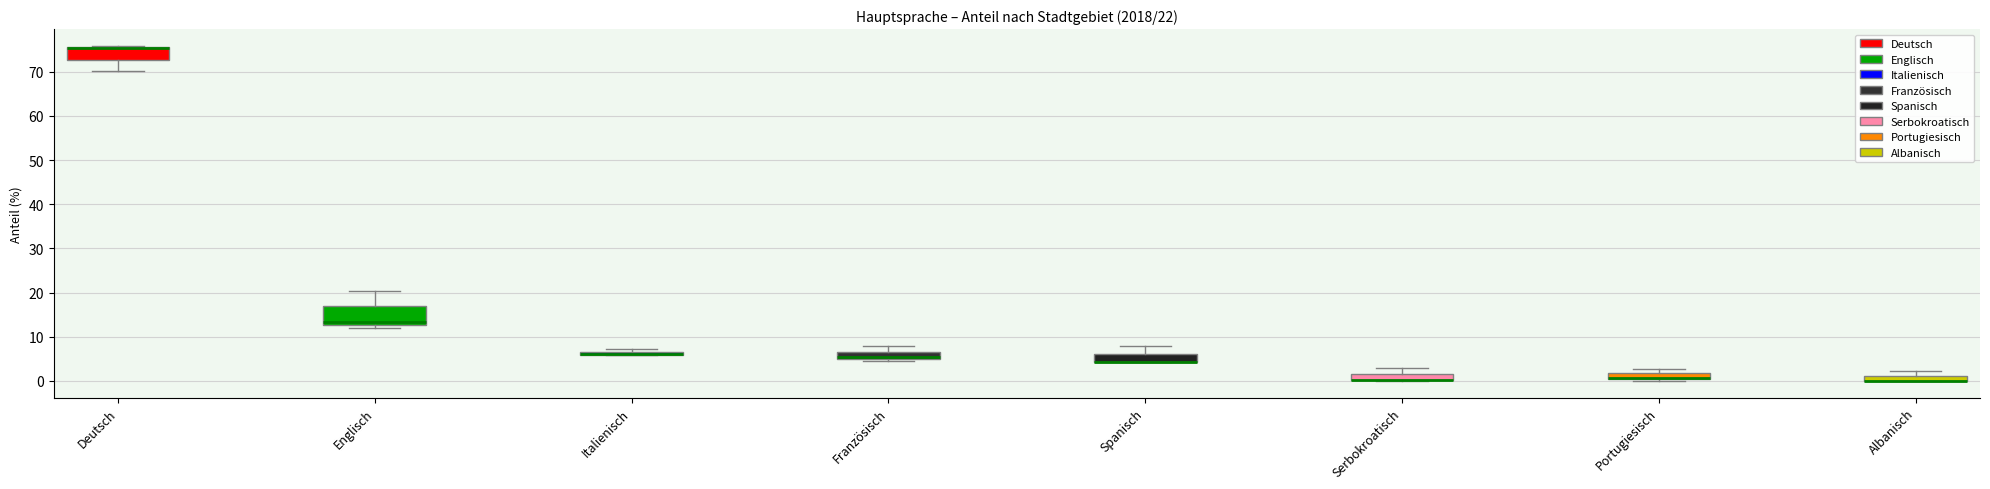

Comparing the boxes themselves (not the whiskers), which one is the tallest?

Englisch